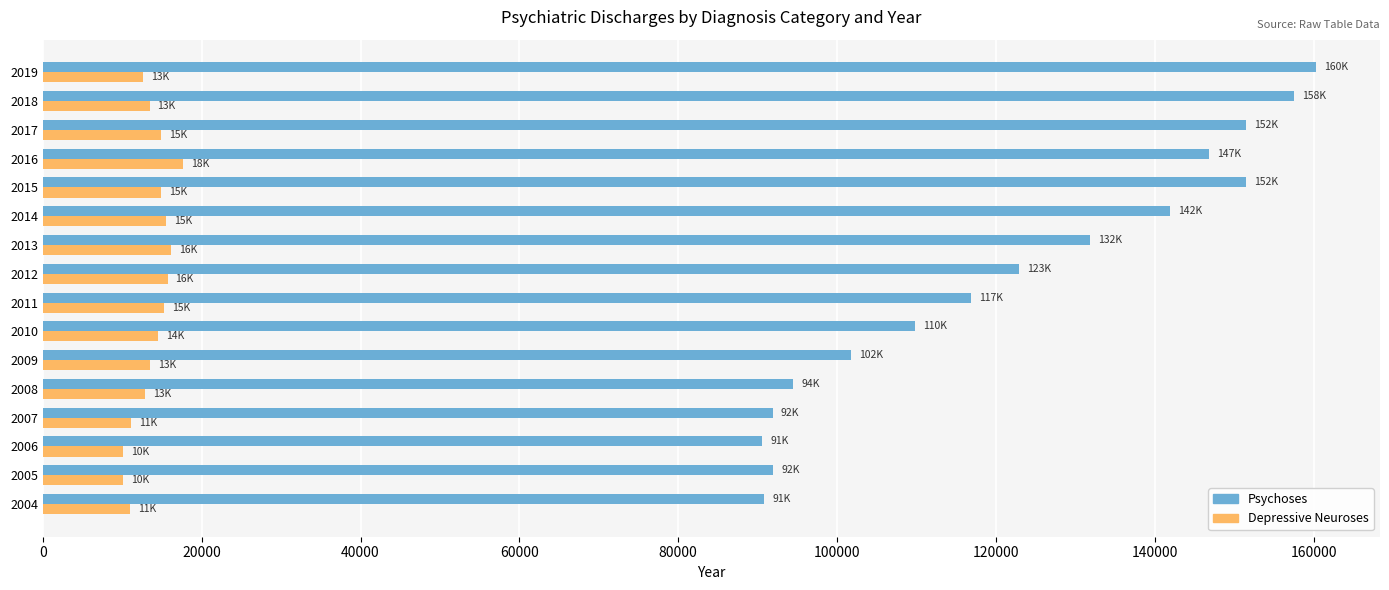

At how many categories does at least one series exceed 82985?

16